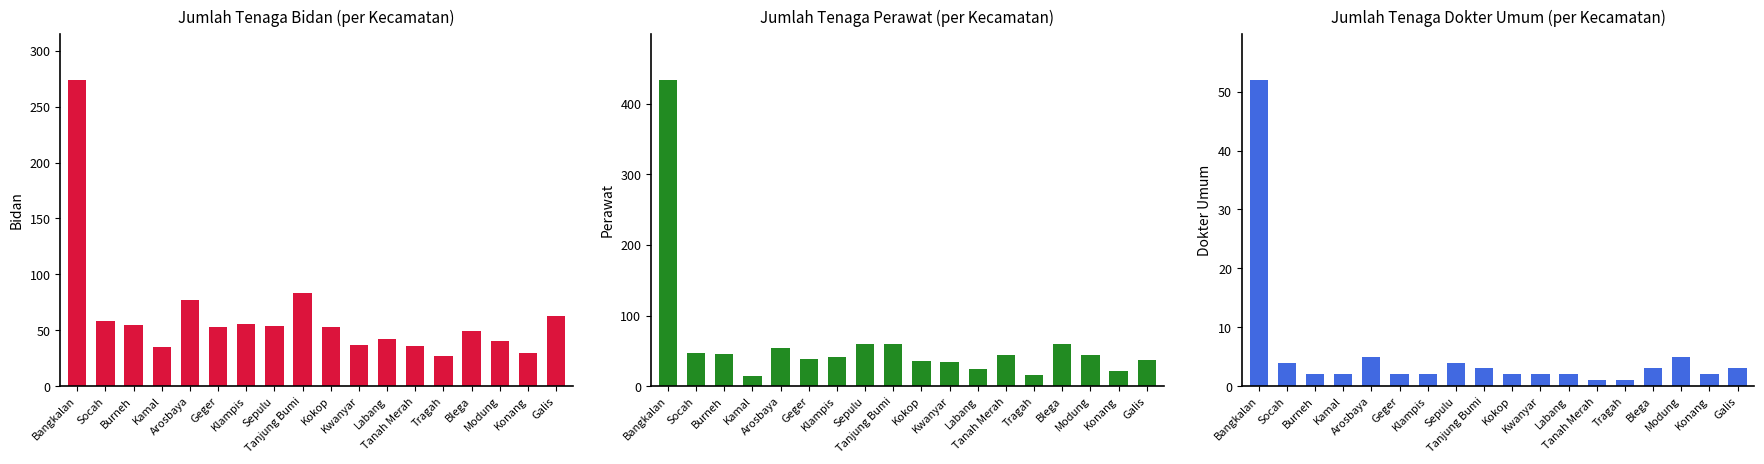

What is the label of the 14th bar from the left?

Tragah